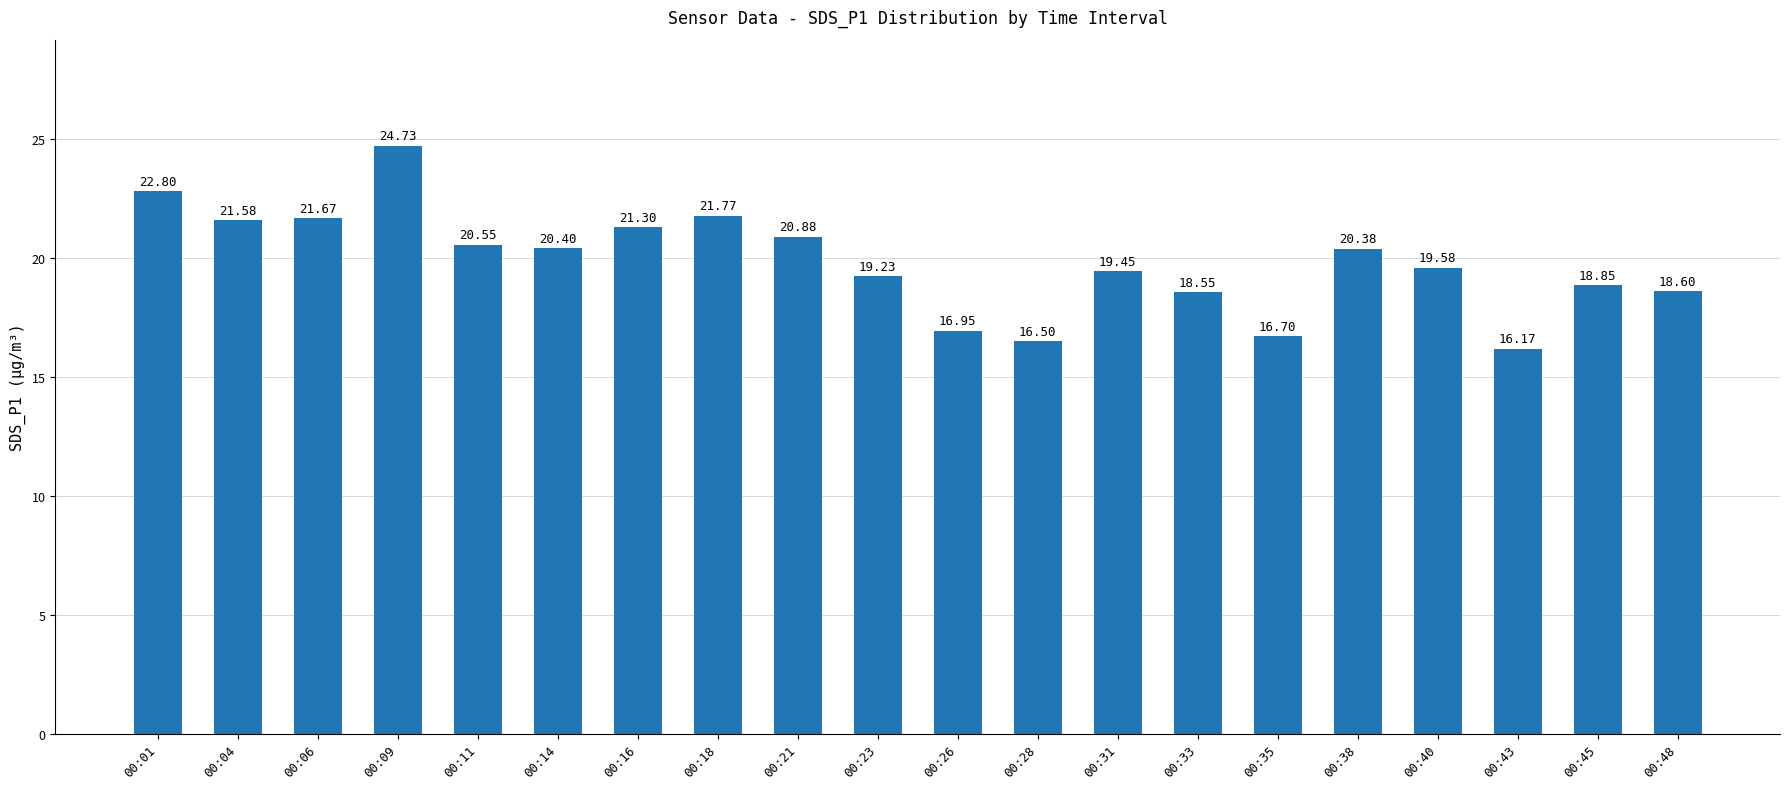

What is the maximum value shown in the chart?

24.7